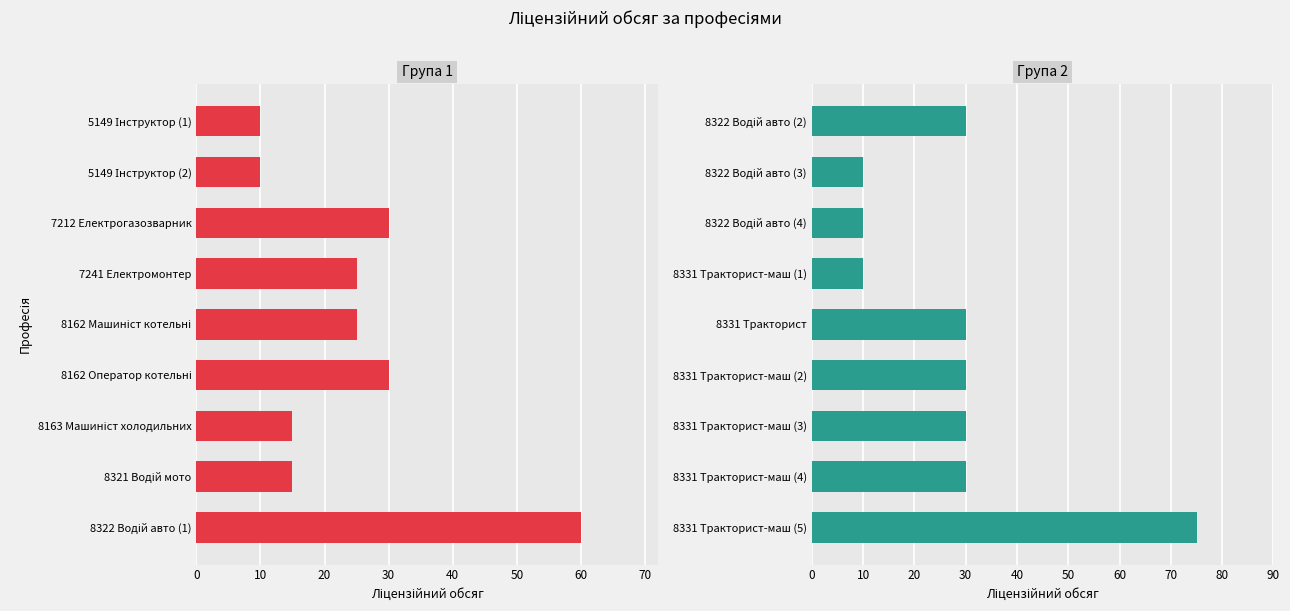

True or false: Група 2 has a value of 15 at 8331 Тракторист-маш (3).

False